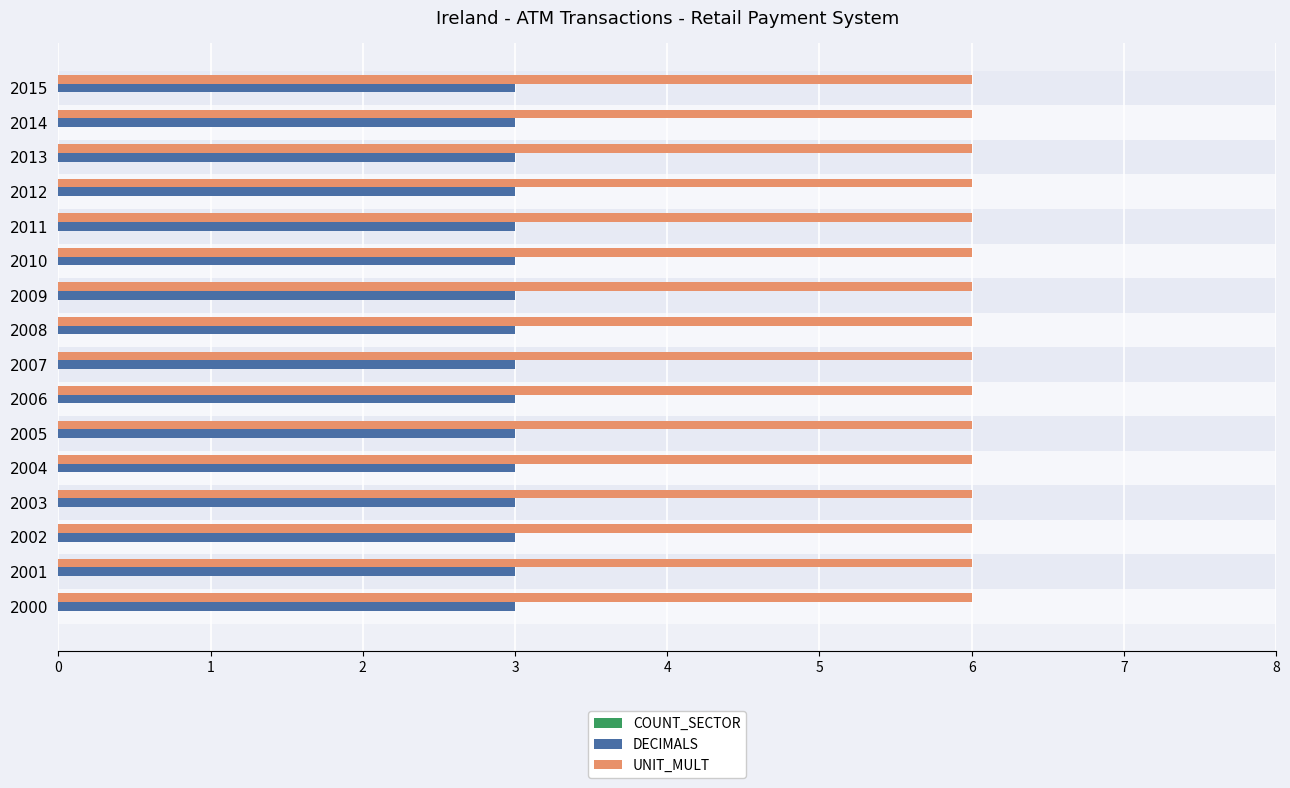

Rank the series at 2011 from highest to lowest value.

UNIT_MULT, DECIMALS